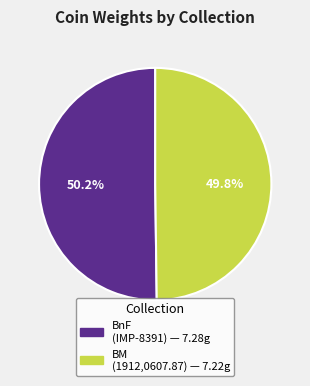

To the nearest percent, what is the average slice percentage?

50%